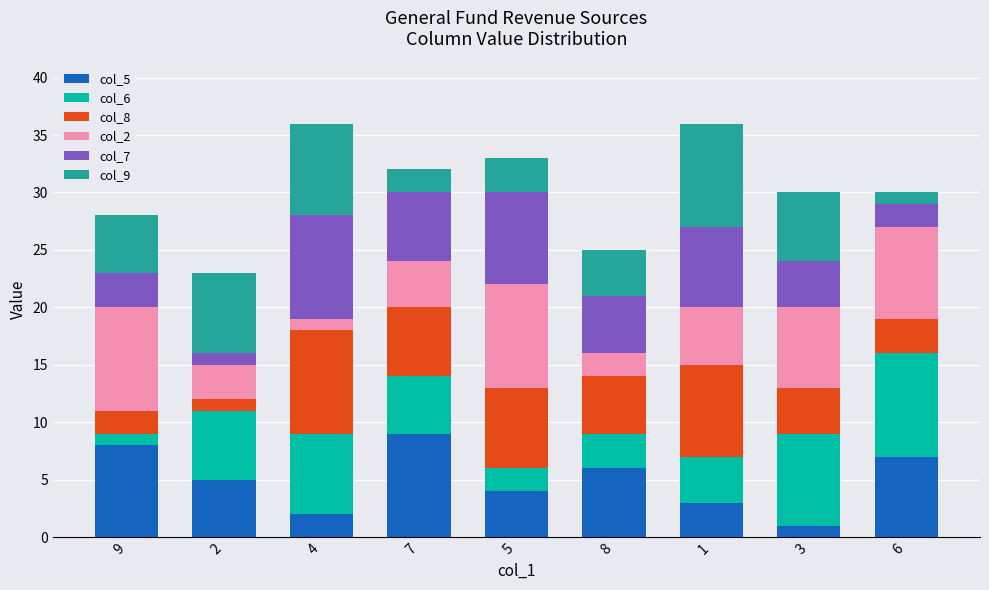

True or false: col_5 has a value of 2 at 5.

False